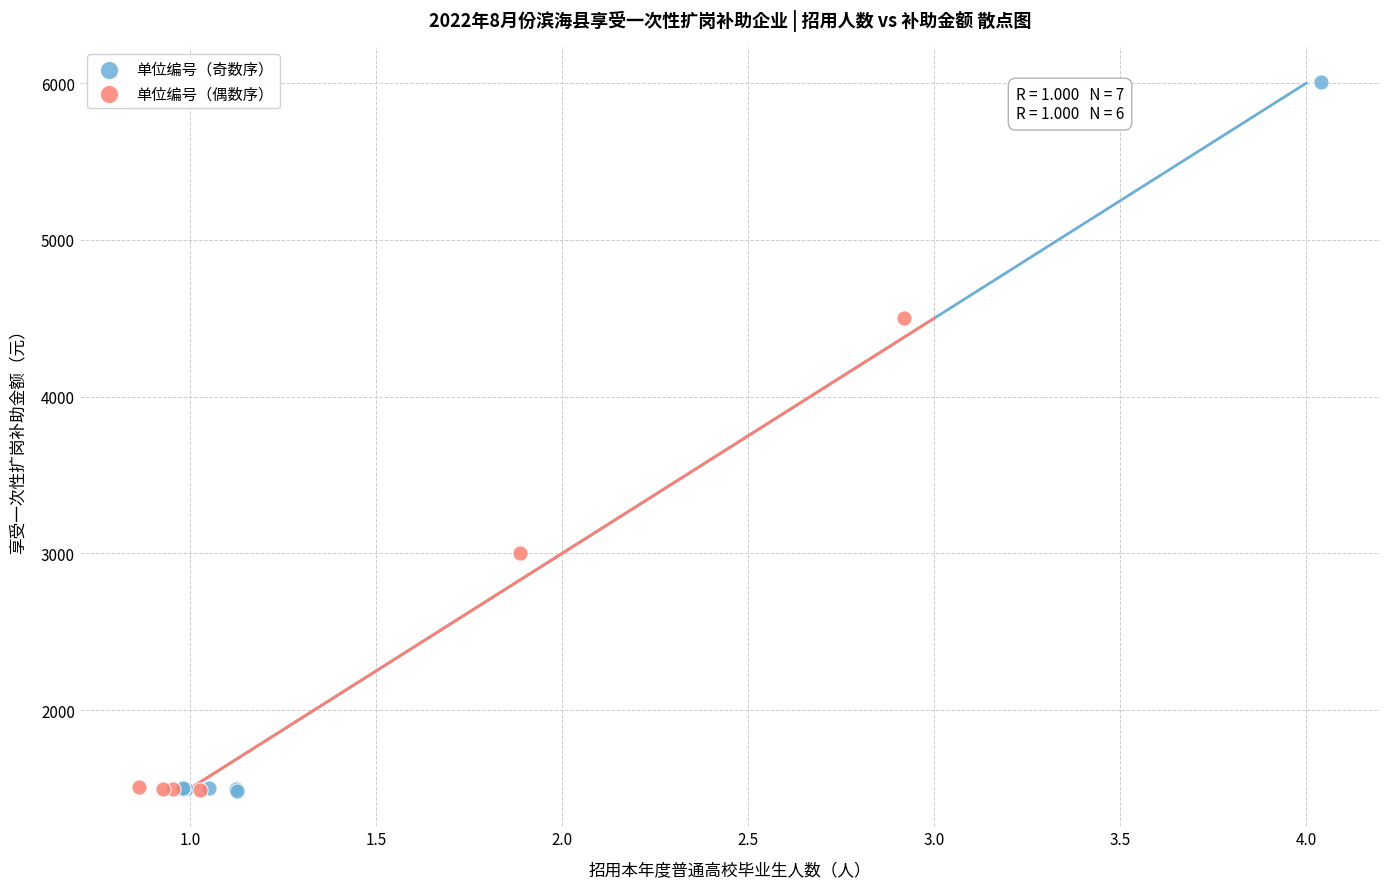

Which series has the largest Y range (max minus min)?

单位编号（奇数序）